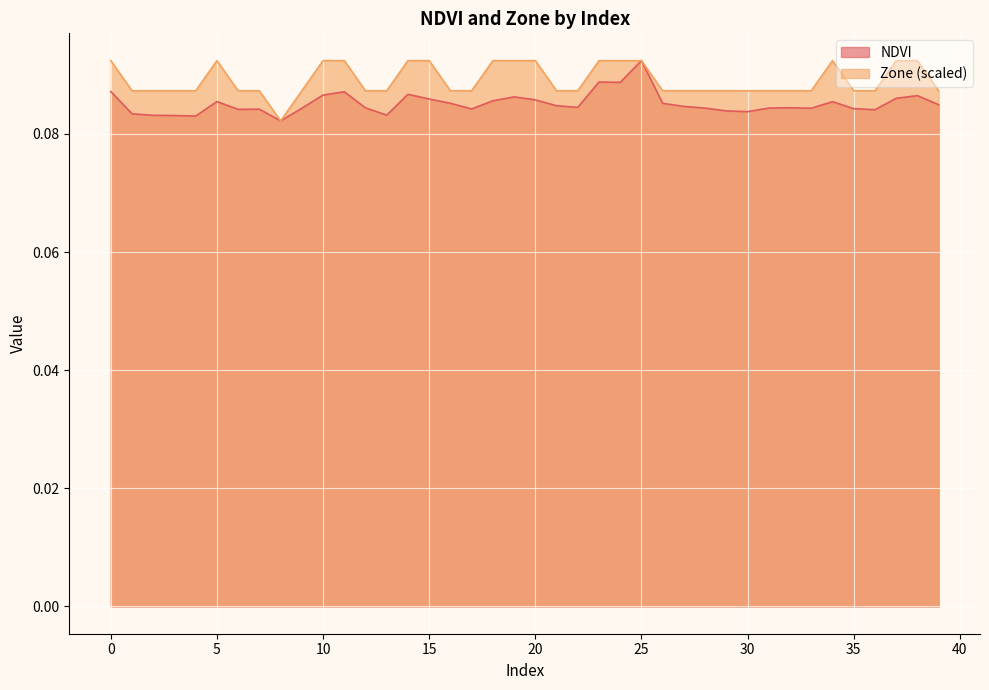

At 31, list the series in order from smallest to largest.

NDVI, Zone